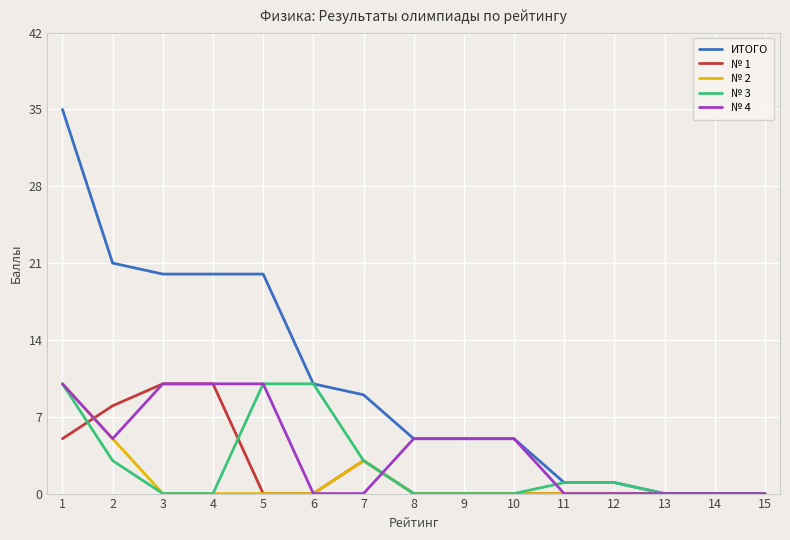

How many № 2 values are between 0 and 1?

12